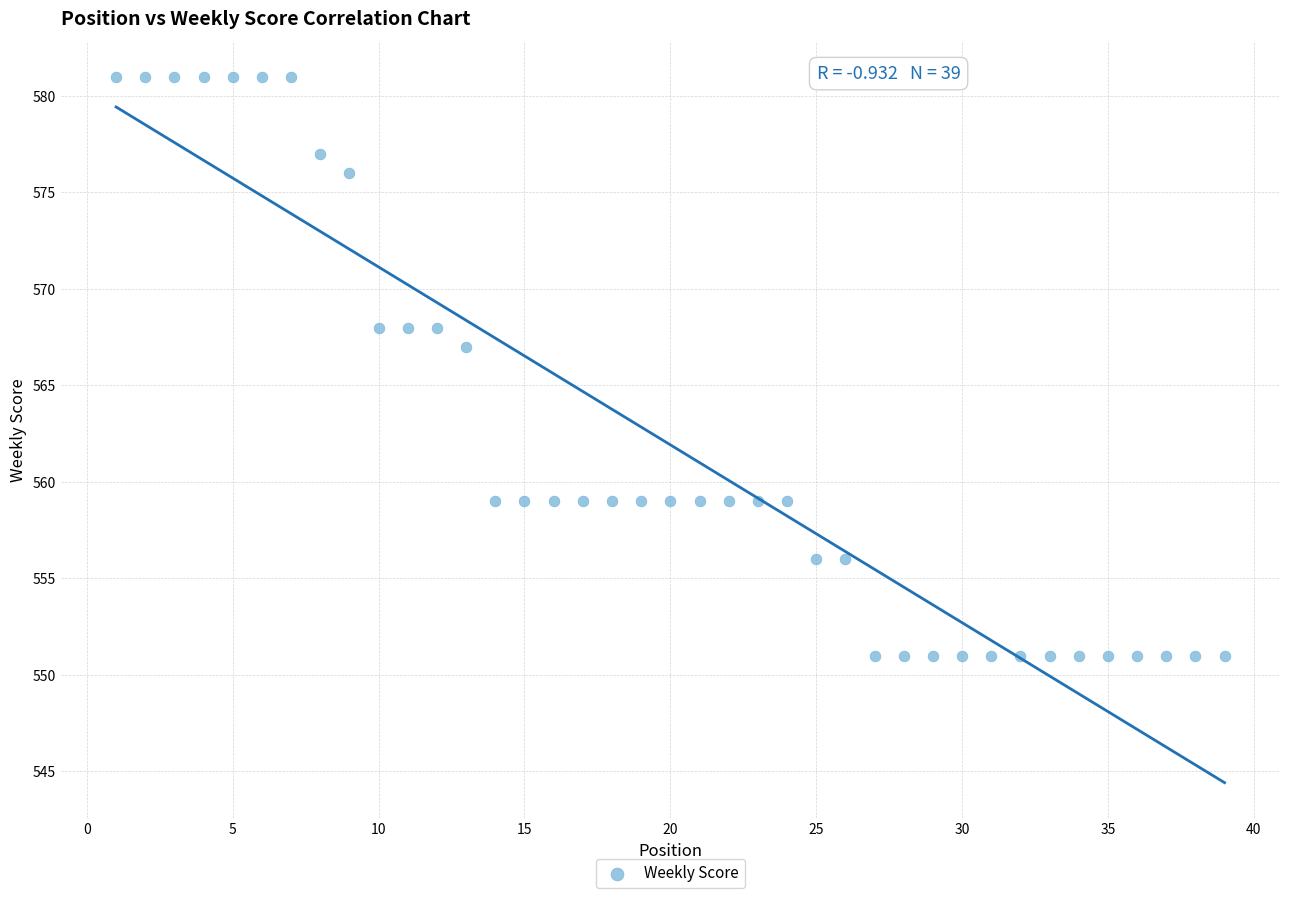

What Y value in the scatter plot is closest to 566?

567